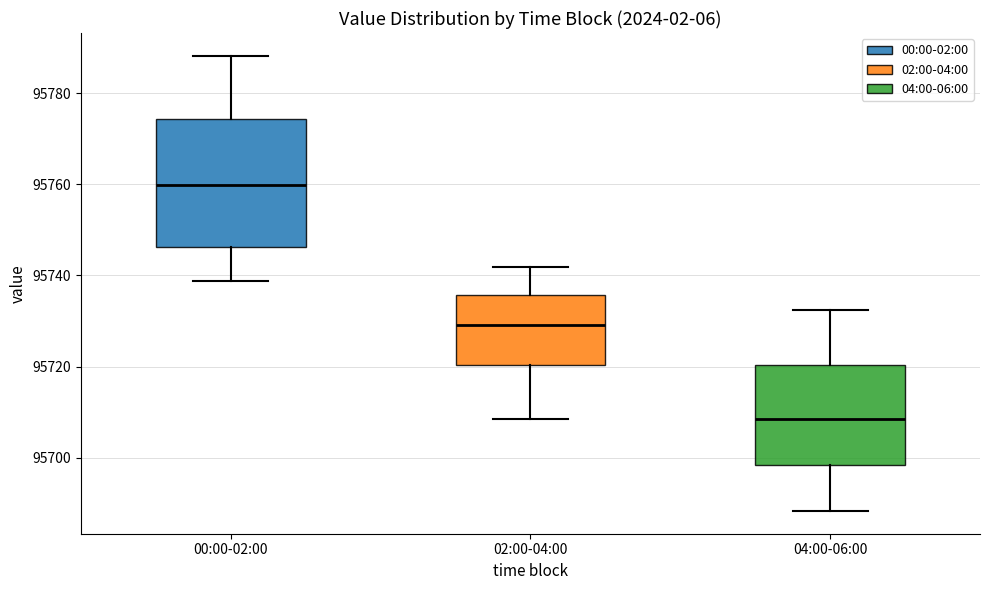

Reading left to right, transcribe this box plot: for each box, give where its median line is, the range the box spans, and where its two whiskers end, as read against the y-axis. The values are not printed on the chart, so give them approximately, as read against the axis.

00:00-02:00: median 95760, box 95746 to 95774, whiskers 95738 to 95788
02:00-04:00: median 95730, box 95720 to 95736, whiskers 95708 to 95742
04:00-06:00: median 95708, box 95698 to 95720, whiskers 95688 to 95732